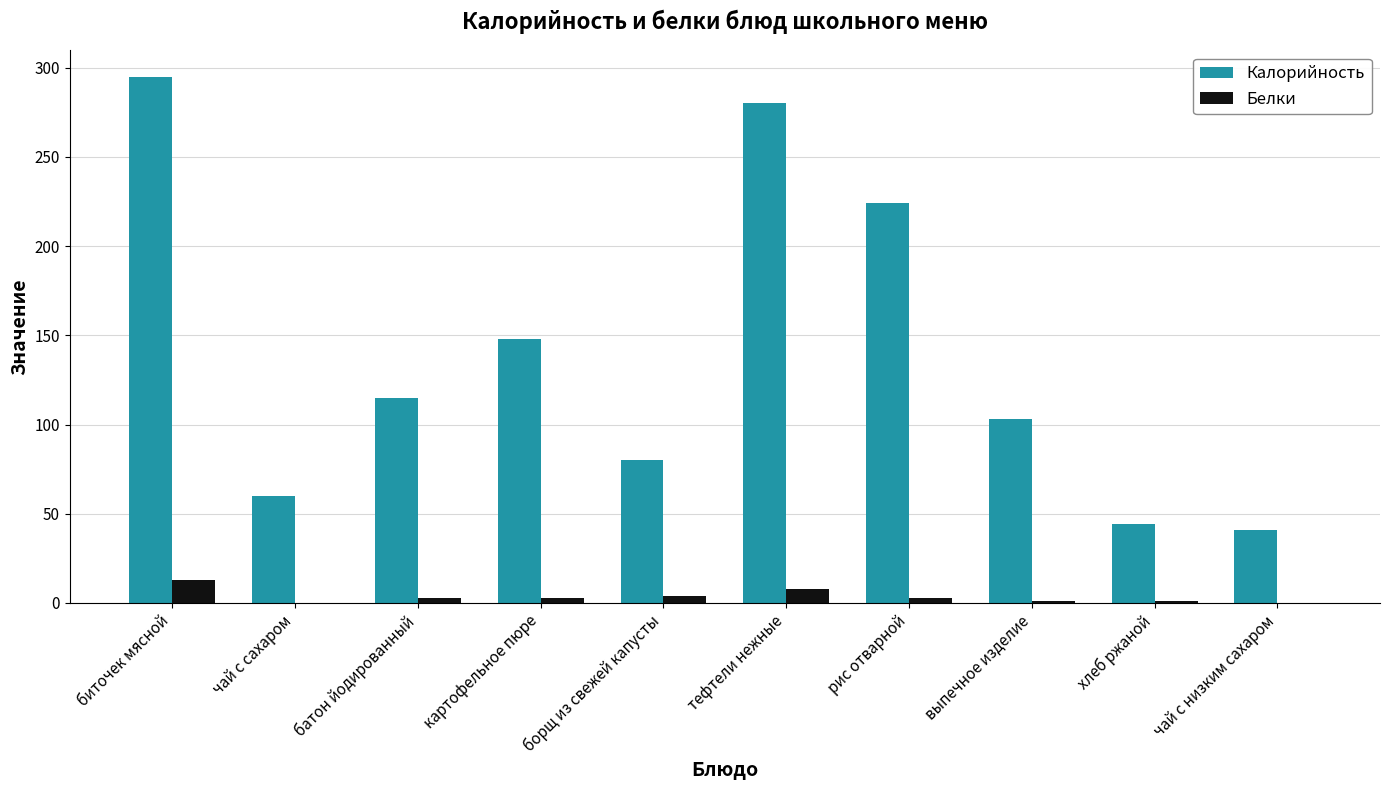

At which label does Калорийность reach its peak?

биточек мясной